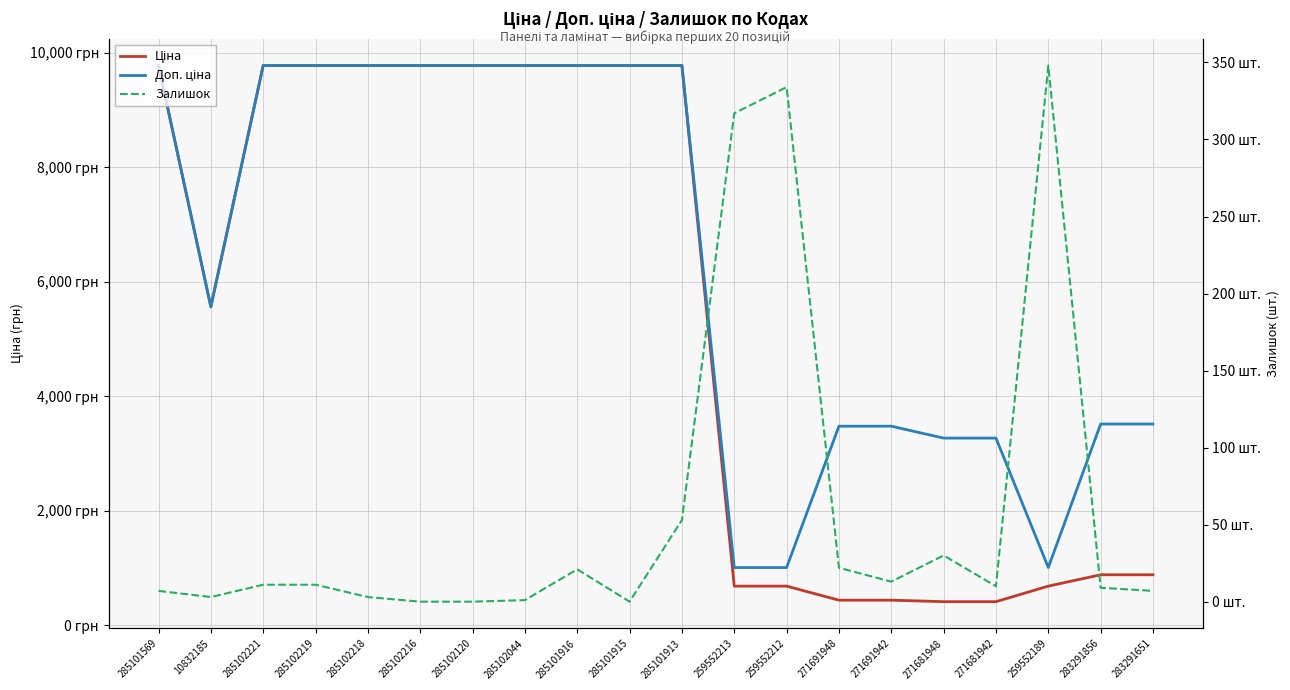

What is the maximum value for Ціна?

9775.5